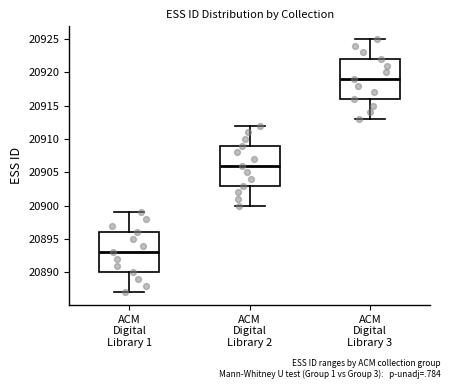

Reading left to right, transcribe this box plot: for each box, give where its median line is, the range the box spans, and where its two whiskers end, as read against the y-axis. The values are not printed on the chart, so give them approximately, as read against the axis.

ACM Digital Library 1: median 20893, box 20890 to 20896, whiskers 20887 to 20899
ACM Digital Library 2: median 20906, box 20903 to 20909, whiskers 20900 to 20912
ACM Digital Library 3: median 20919, box 20916 to 20922, whiskers 20913 to 20925